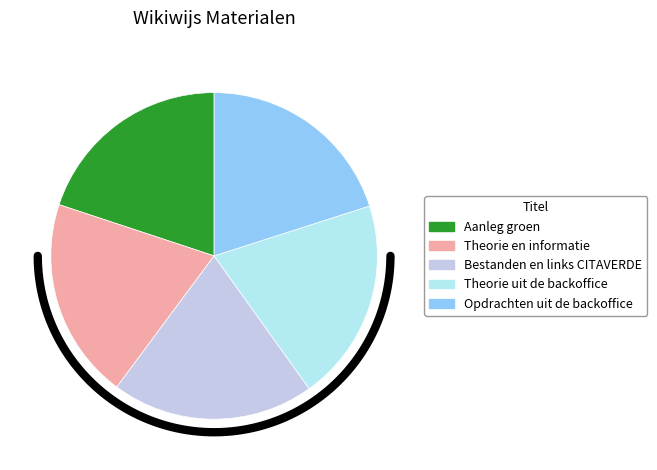

Does Theorie uit de backoffice represent more than half of the total?

No